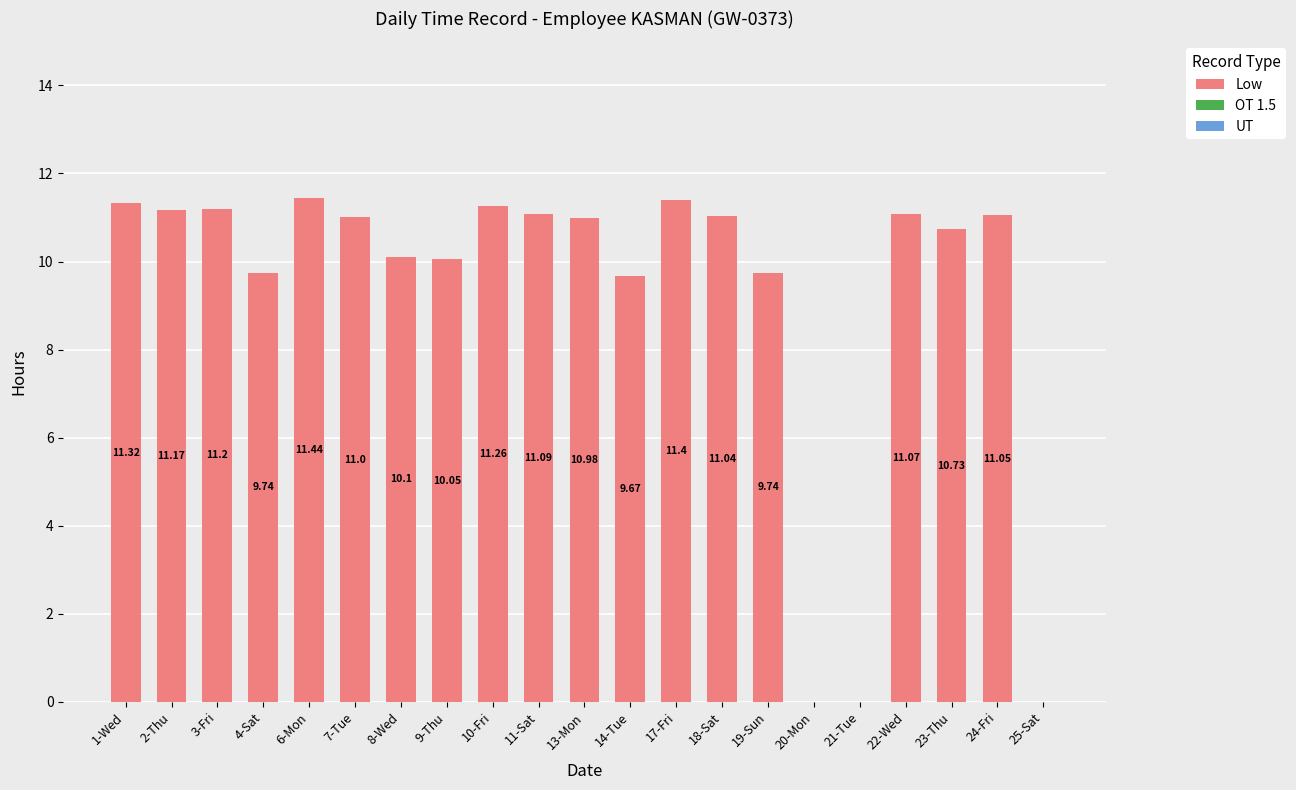

What is the change in value from 2-Thu to 9-Thu?

-1.1